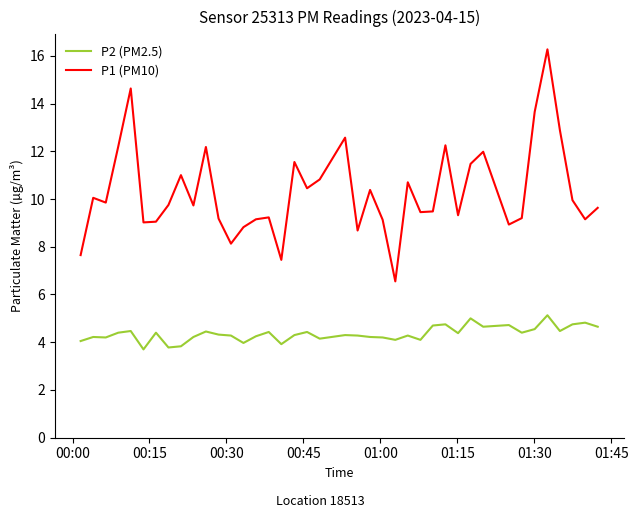

True or false: P1 (PM10) and P2 (PM2.5) intersect in this chart.

False